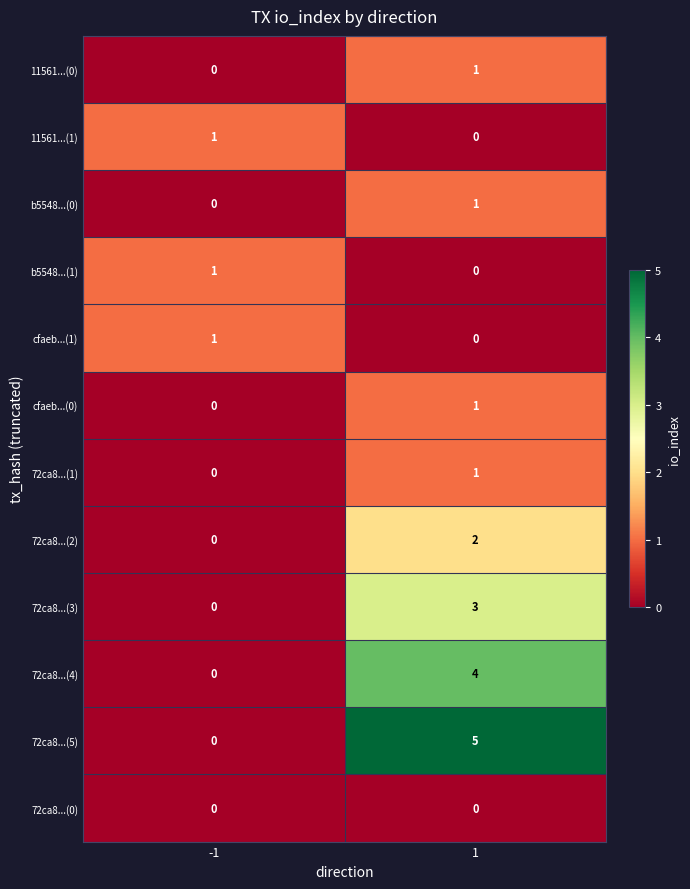

Reading left to right, extract all data points from this chart.

11561...(0): 0	1
11561...(1): 1	0
b5548...(0): 0	1
b5548...(1): 1	0
cfaeb...(1): 1	0
cfaeb...(0): 0	1
72ca8...(1): 0	1
72ca8...(2): 0	2
72ca8...(3): 0	3
72ca8...(4): 0	4
72ca8...(5): 0	5
72ca8...(0): 0	0